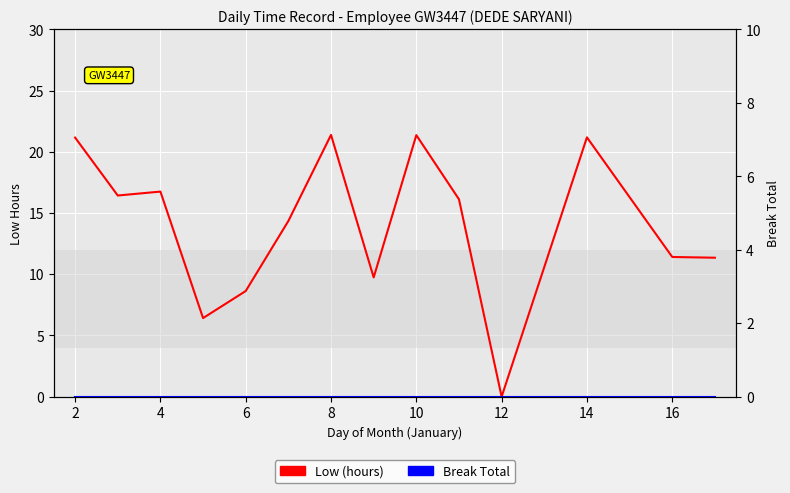

Rank the series at 10 from lowest to highest value.

Break Total, Low (hours)